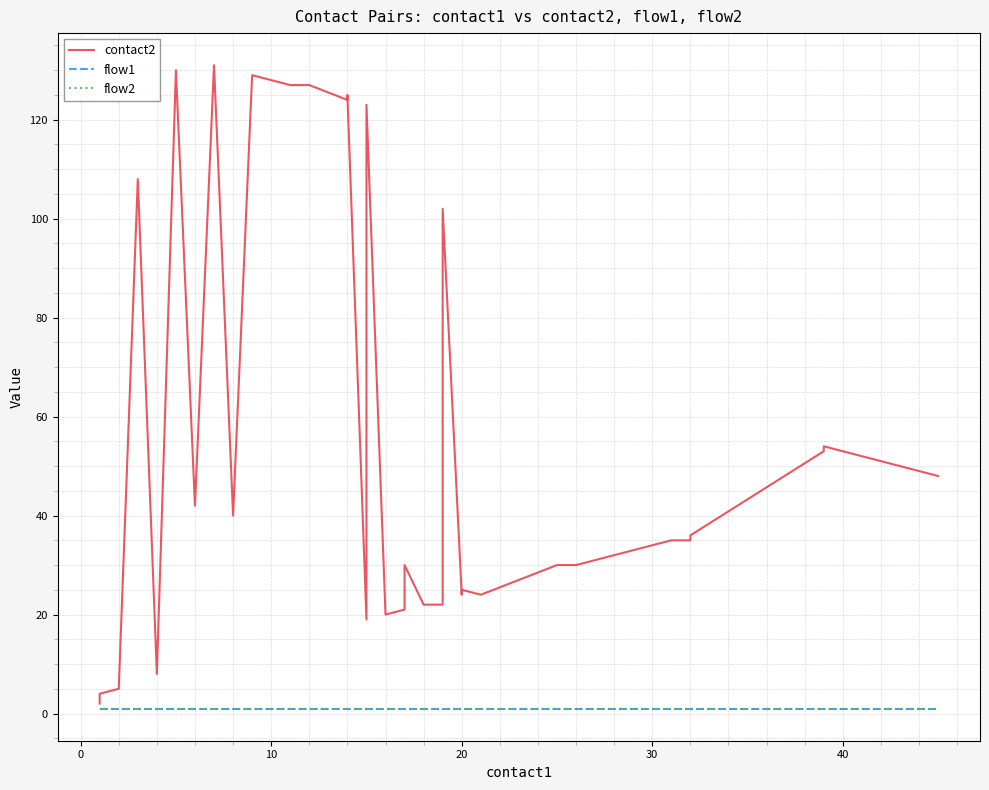

True or false: flow1 and contact2 cross at least once.

False